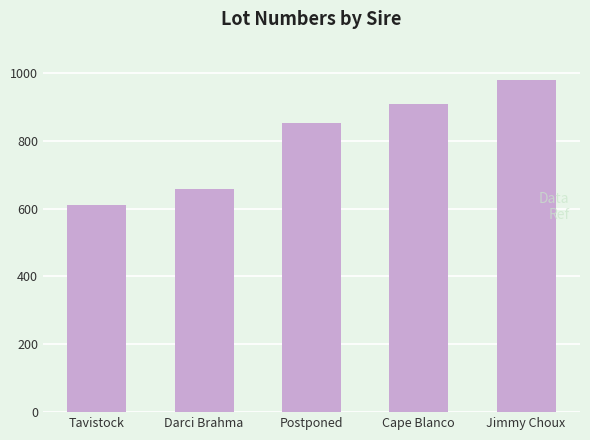

What is the greatest value displayed?

979